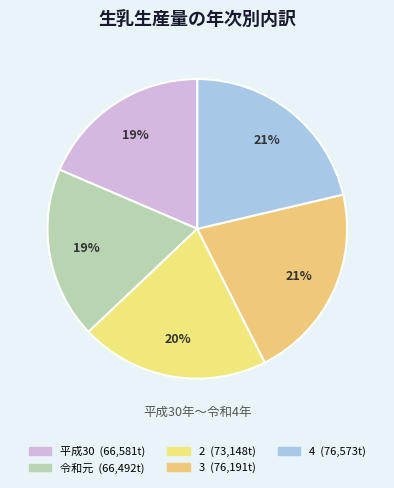

Count the number of slices in the pie.

5